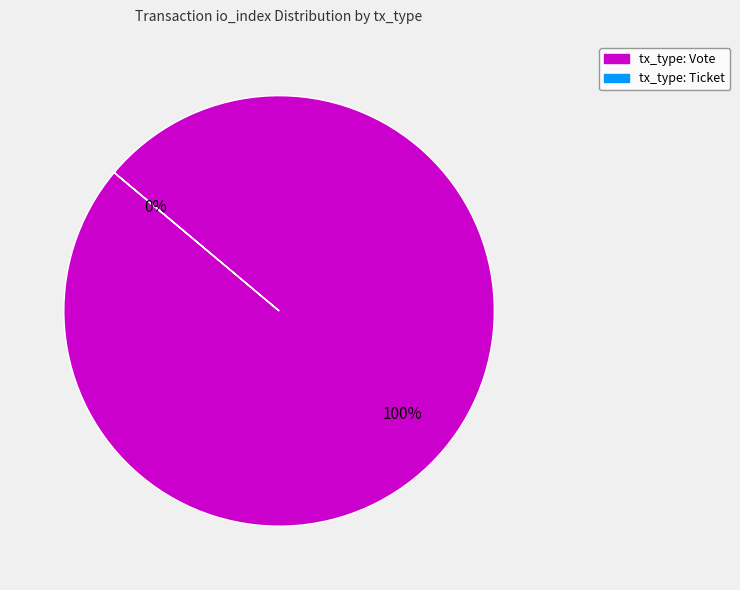

Is it true that tx_type: Vote is 100% of the pie?

True